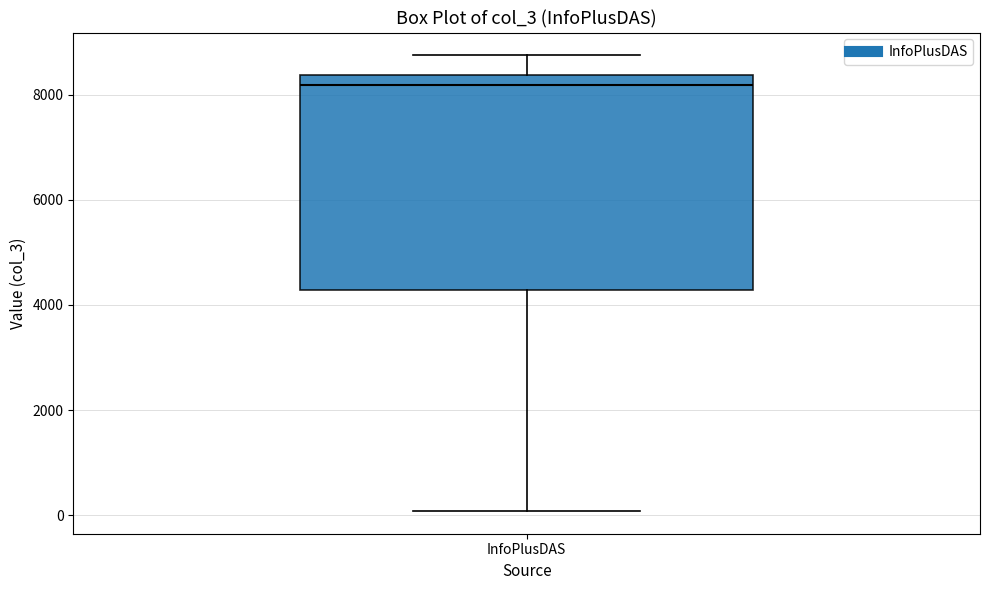

Where does the median line of the box for InfoPlusDAS sit on the y-axis? The values are not printed on the chart, so give them approximately, as read against the axis.

8200